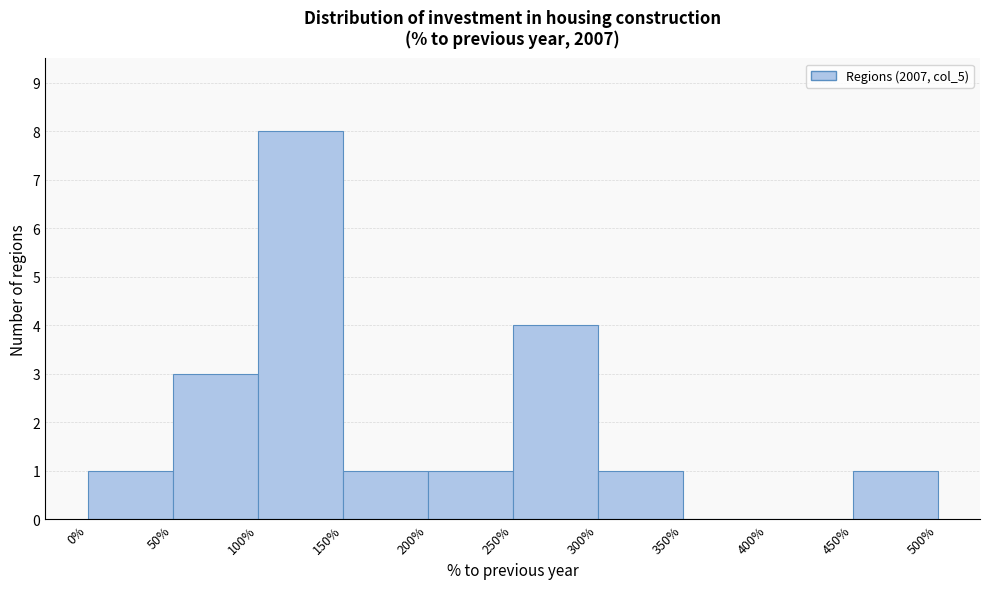

What is the height of the bar covering 100% to 150% on the x-axis? The values are not printed on the chart, so give them approximately, as read against the axis.

8